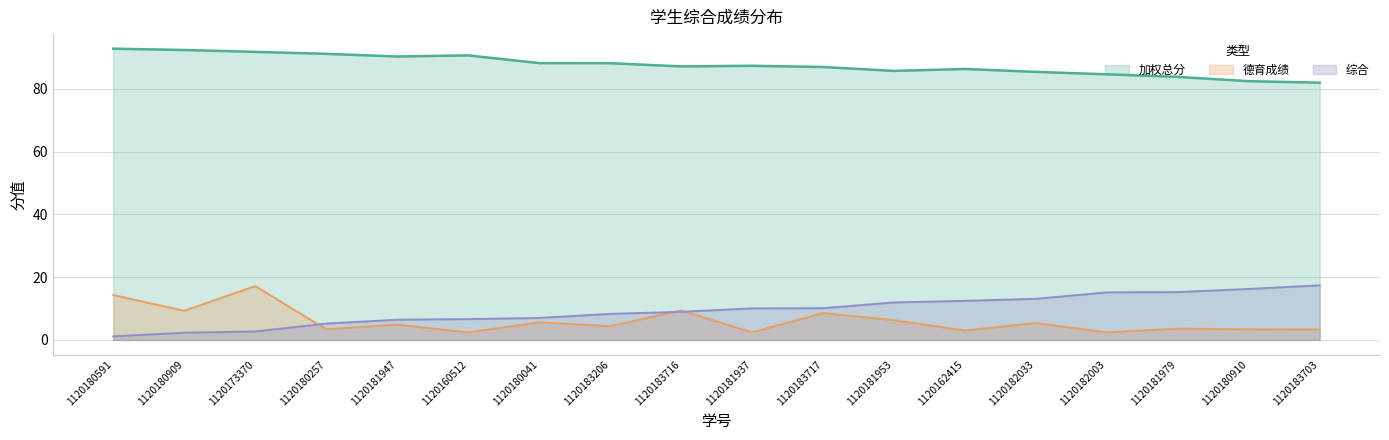

What are all the series names shown in the legend?

加权总分, 德育成绩, 综合